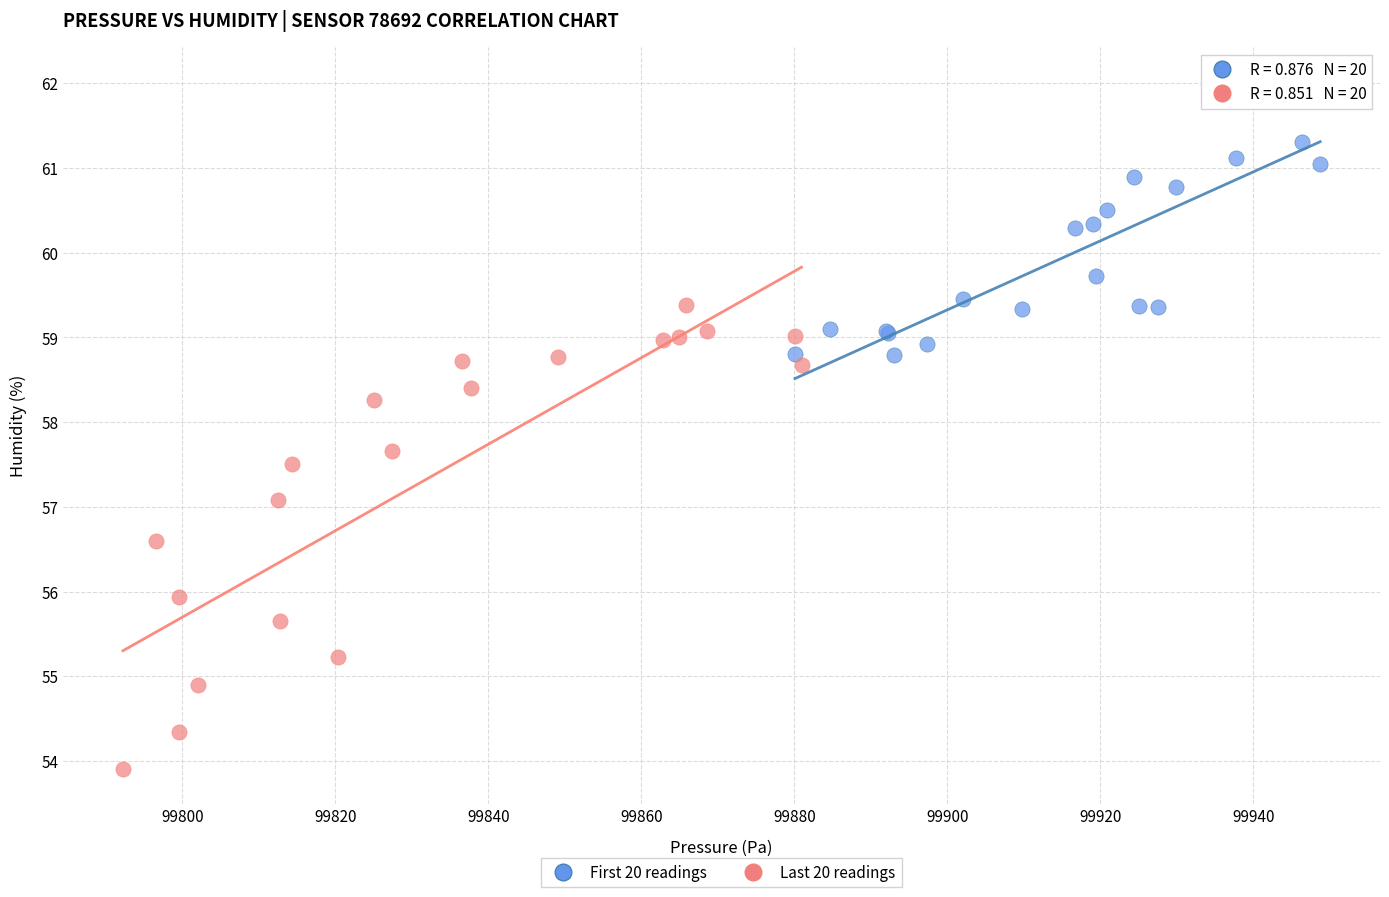

Which series contains the lowest Y value?

Last 20 readings